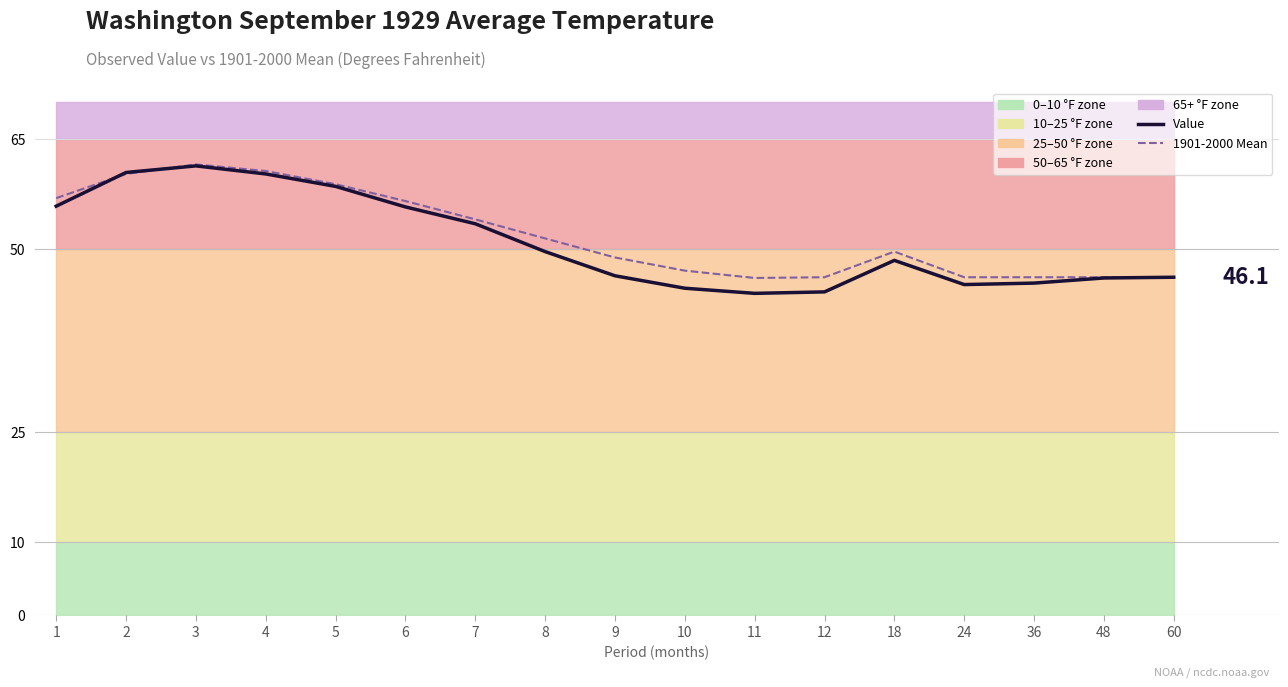

At which category does Value reach its first local valley?

11